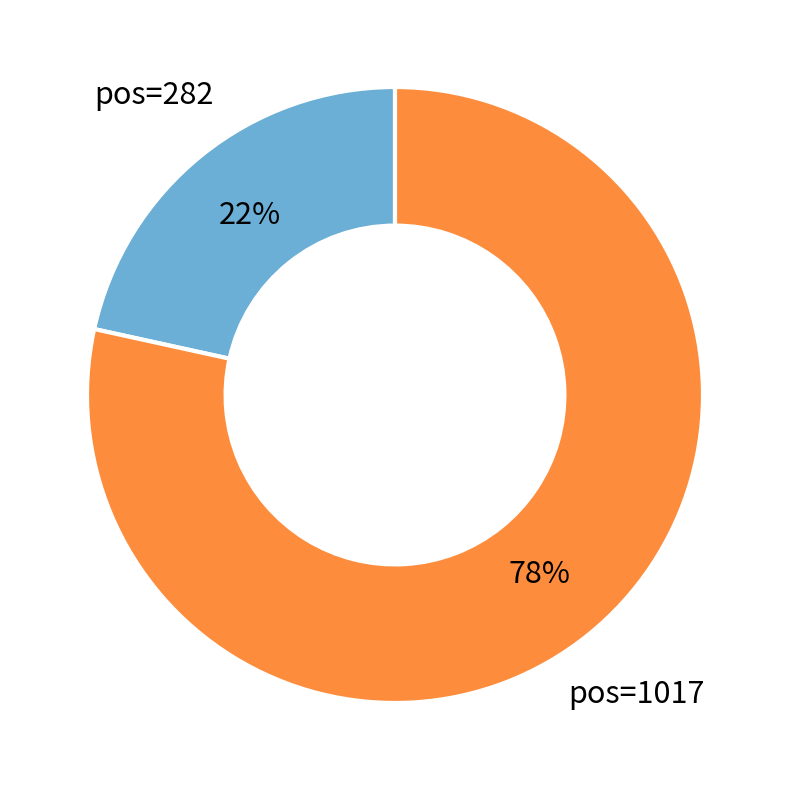

The pos=1017 slice represents 78% of the pie. True or false?

True